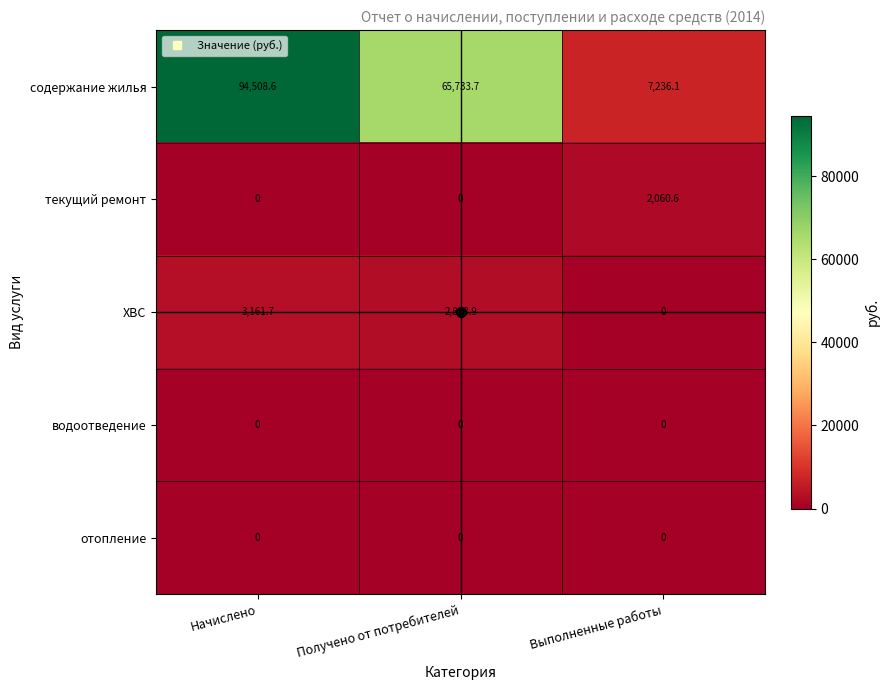

At how many categories does at least one series exceed 8566?

2